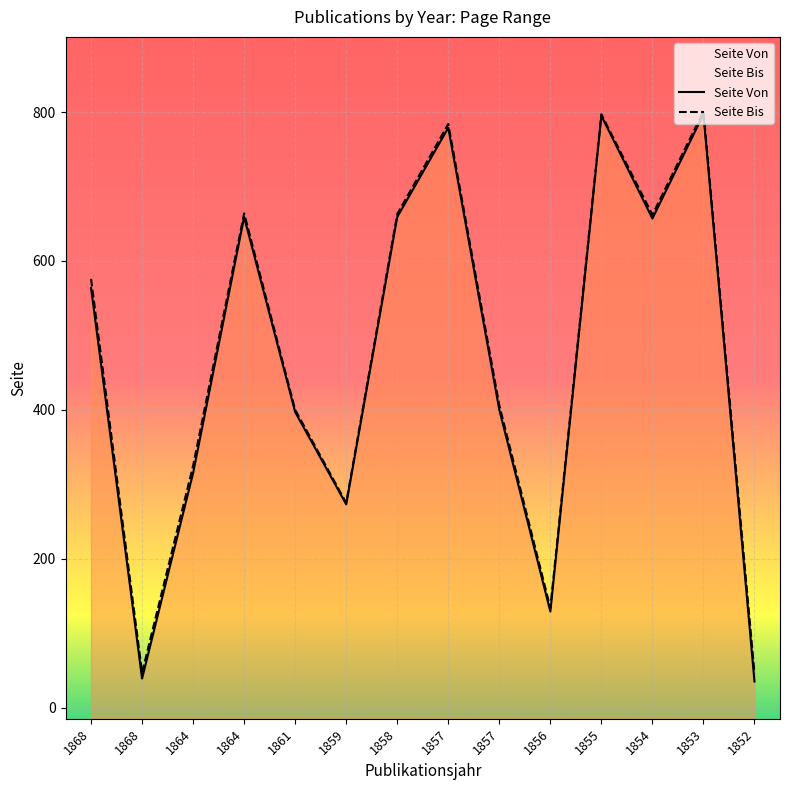

At which label is Seite Von closest to 416?

1857